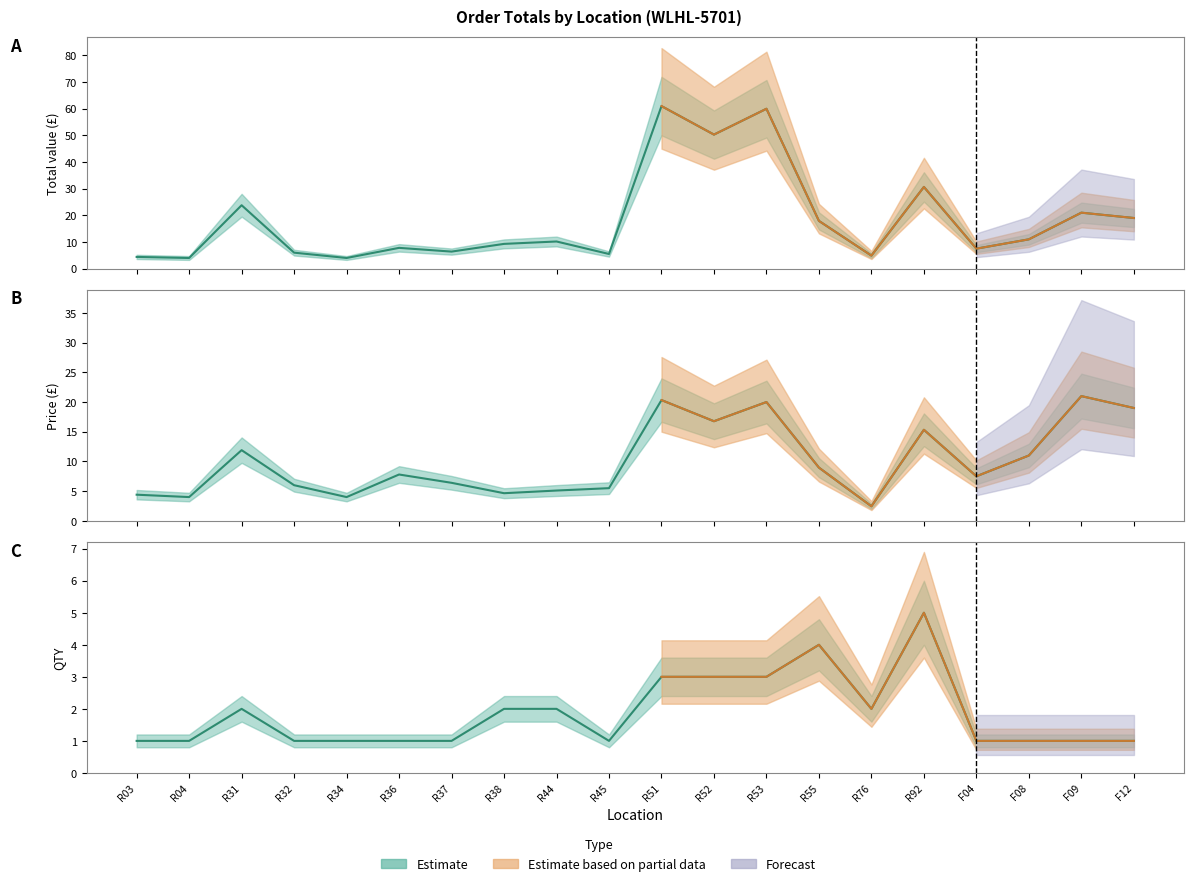

At which category is the sum across all series the highest?

R51